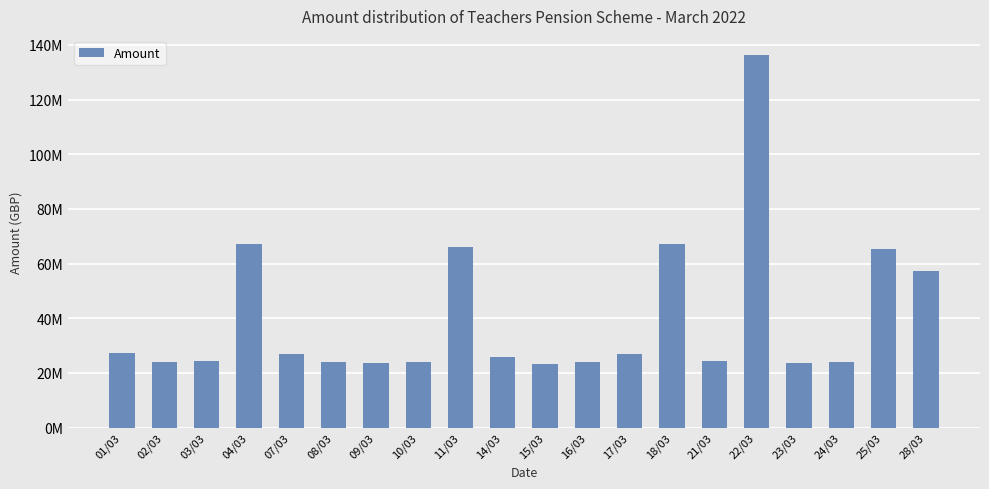

What is the sum of all values?

805495839.8